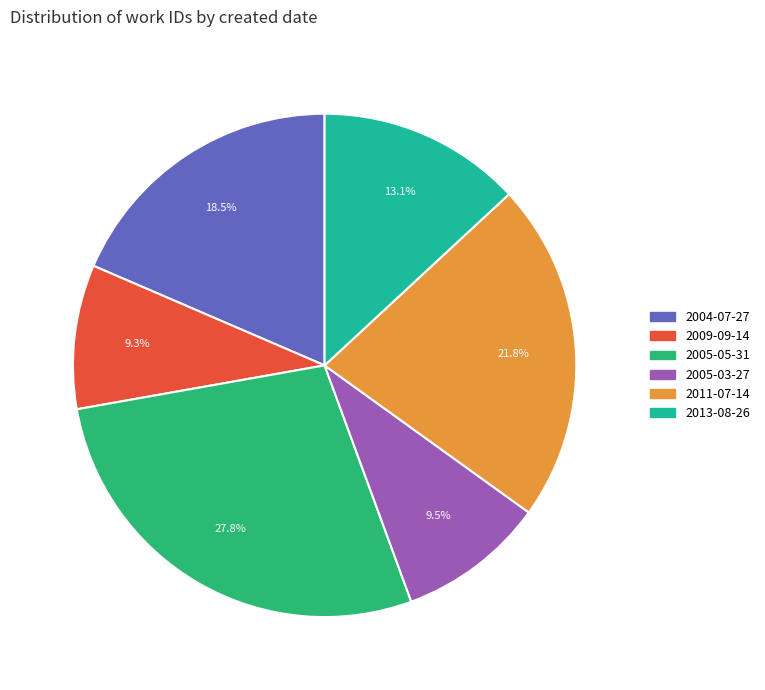

Count the number of slices in the pie.

6